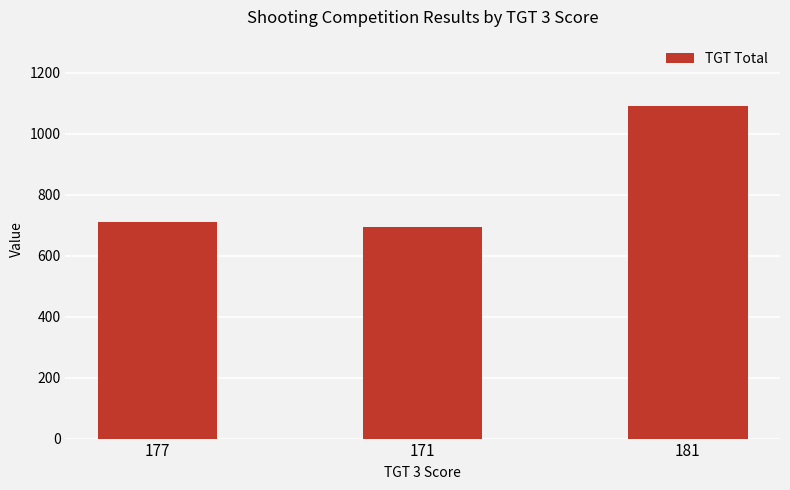

What is the average value?

832